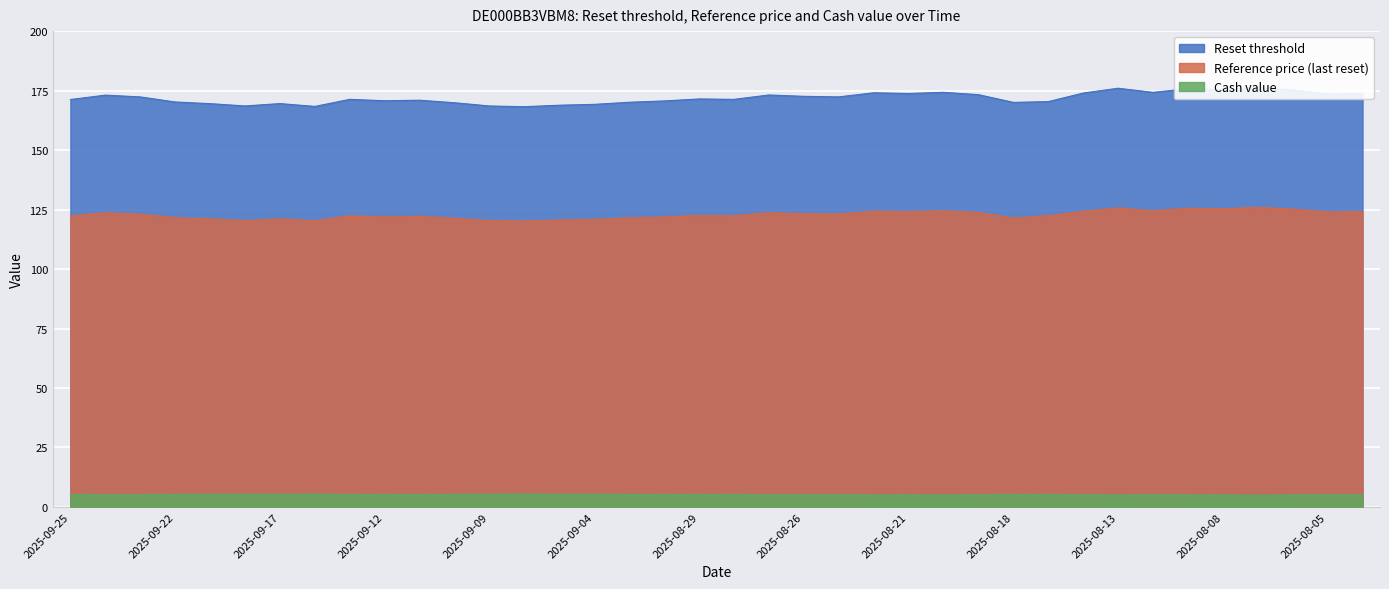

What is the label of the 32nd point from the right?

2025-09-17